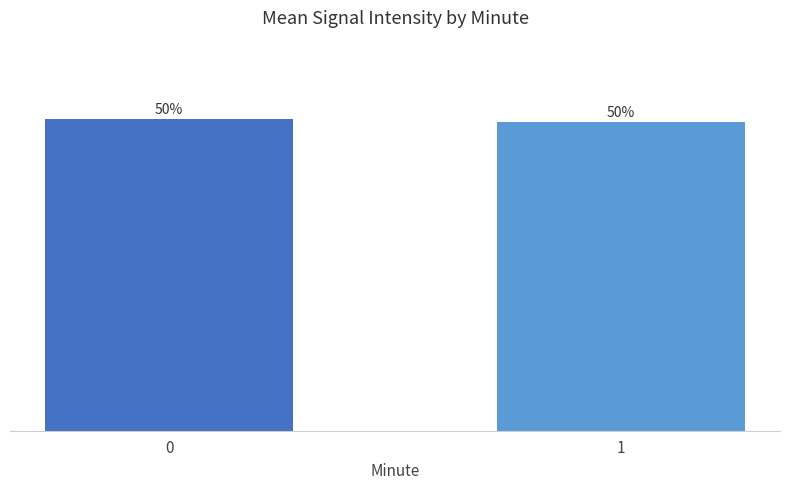

Which category has the lowest value across all series?

1